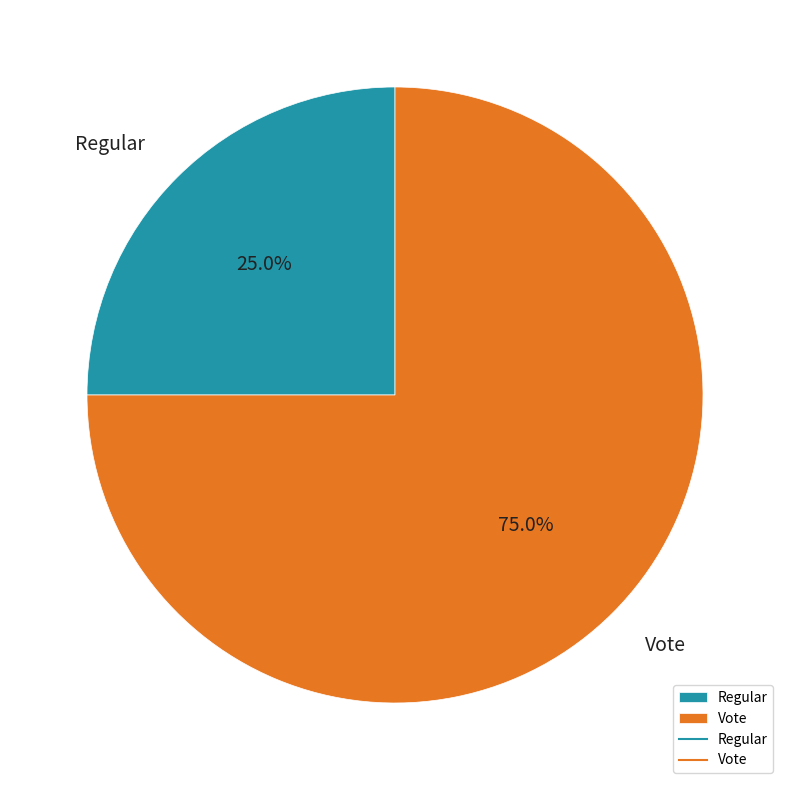

The Vote slice represents 75% of the pie. True or false?

True